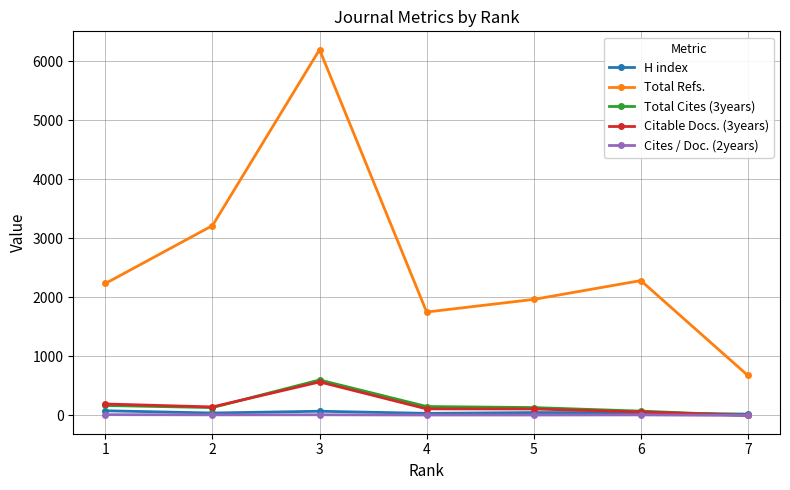

Does the chart display data point markers on the line(s)?

Yes